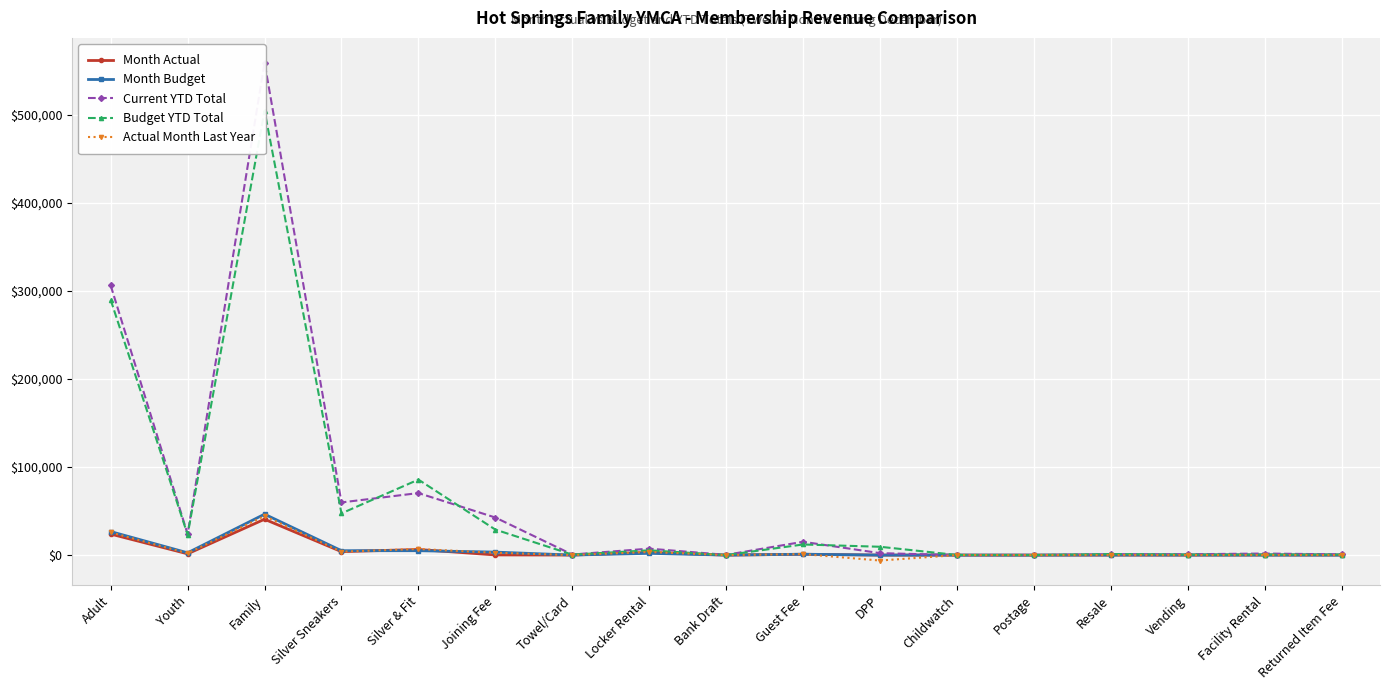

Rank the series by their maximum value, from highest to lowest.

Current YTD Total, Budget YTD Total, Month Budget, Actual Month Last Year, Month Actual